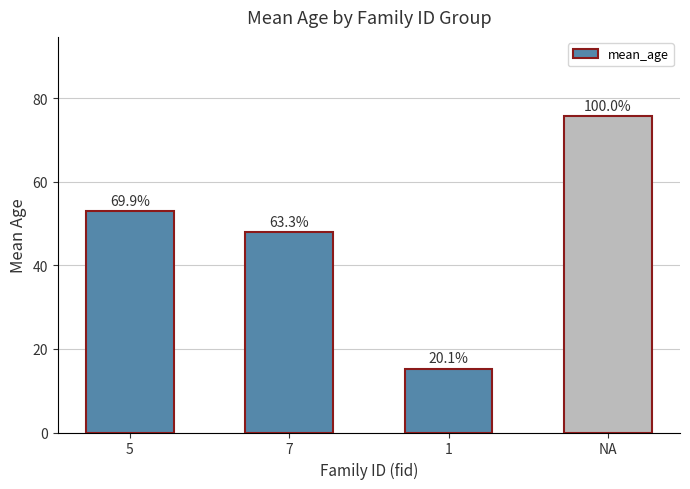

Rank the categories by value from highest to lowest.

NA, 5, 7, 1